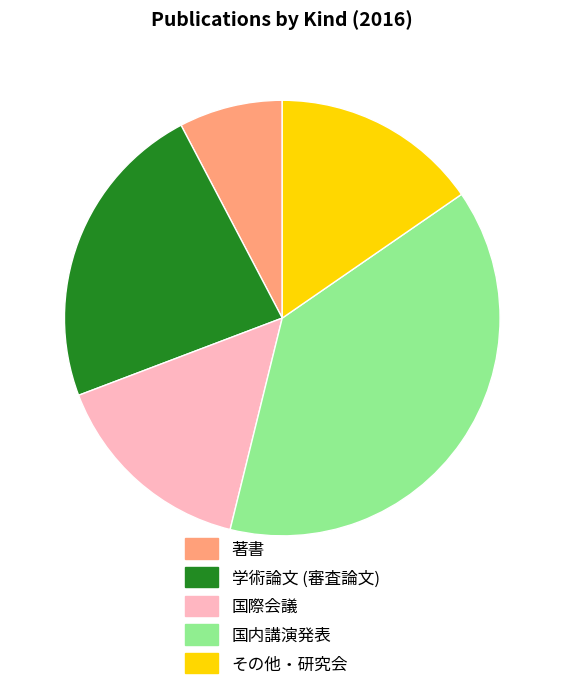

Does 著書 account for over 50% of the chart?

No